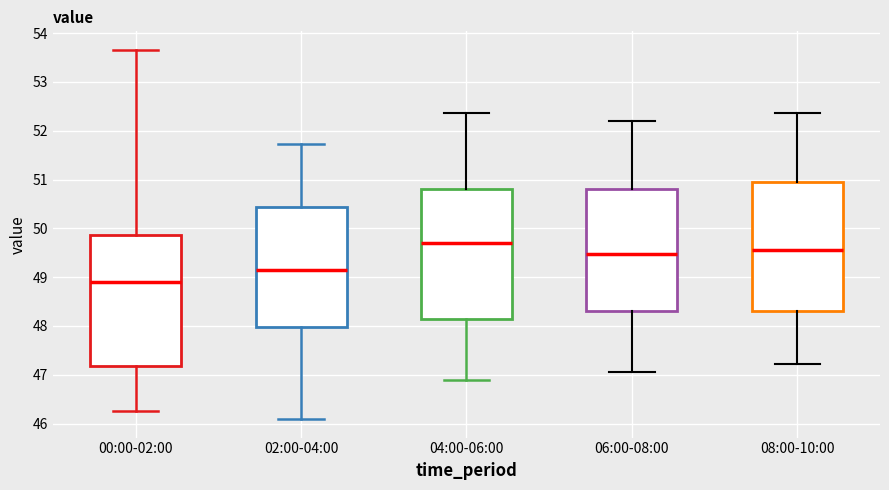

Reading left to right, transcribe this box plot: for each box, give where its median line is, the range the box spans, and where its two whiskers end, as read against the y-axis. The values are not printed on the chart, so give them approximately, as read against the axis.

00:00-02:00: median 48.9, box 47.2 to 49.9, whiskers 46.3 to 53.7
02:00-04:00: median 49.2, box 48.0 to 50.4, whiskers 46.1 to 51.7
04:00-06:00: median 49.7, box 48.1 to 50.8, whiskers 46.9 to 52.4
06:00-08:00: median 49.5, box 48.3 to 50.8, whiskers 47.1 to 52.2
08:00-10:00: median 49.6, box 48.3 to 51.0, whiskers 47.2 to 52.4